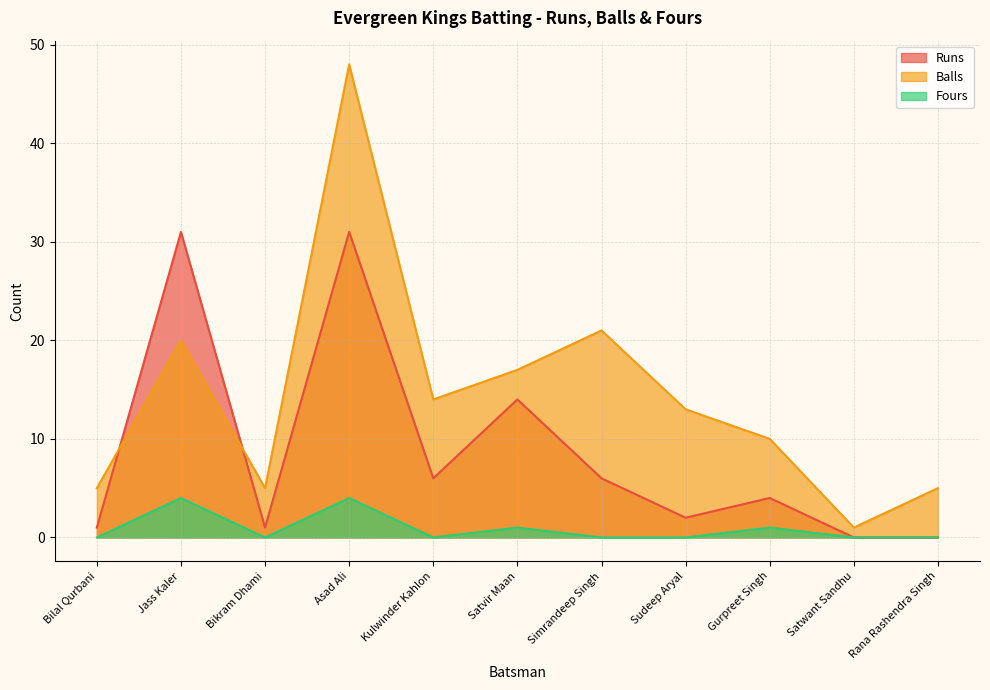

Rank the series by their average value, from highest to lowest.

Balls, Runs, Fours